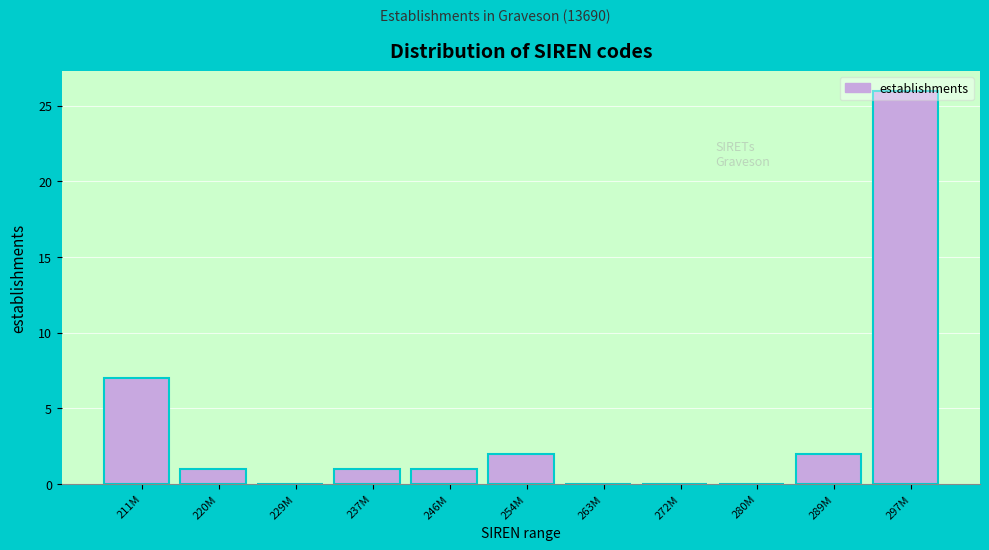

What is the greatest value displayed?

26